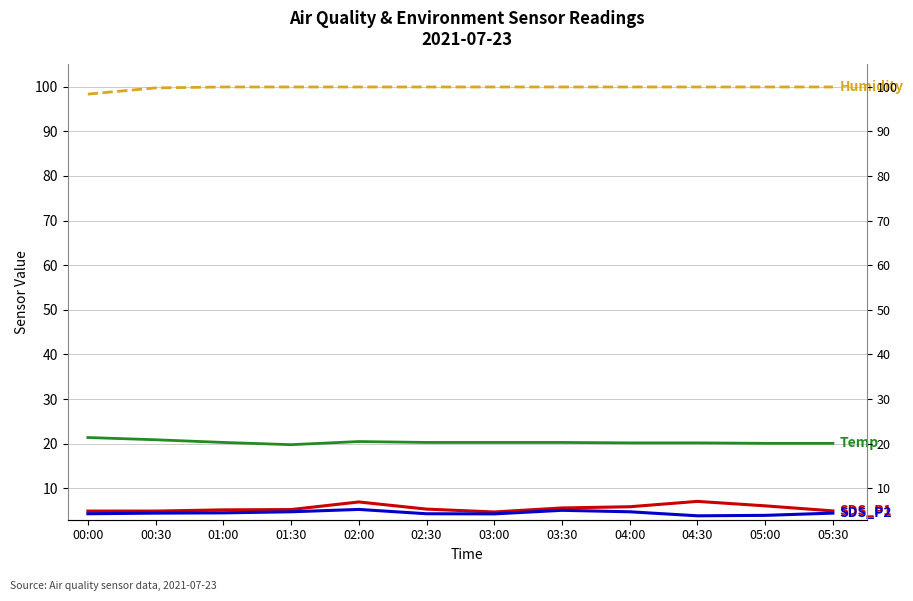

Which label corresponds to the smallest value in the chart?

04:30